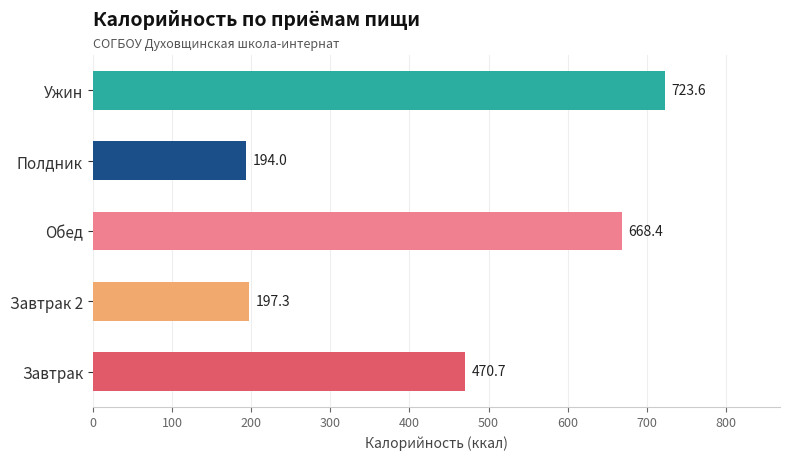

List the labels in order of value, smallest first.

Полдник, Завтрак 2, Завтрак, Обед, Ужин